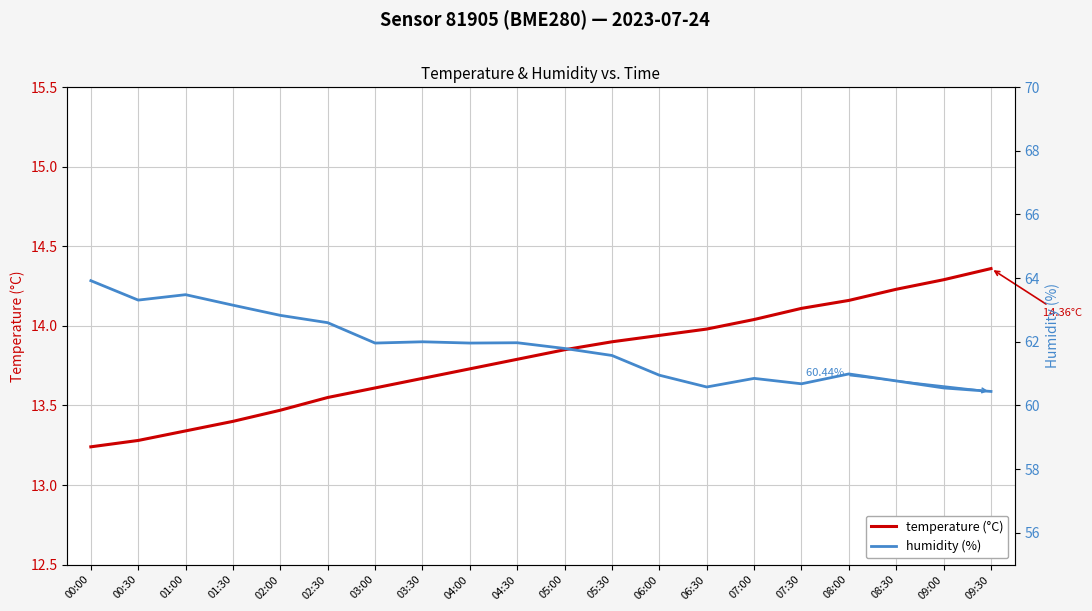

List the series in order of their overall mean, highest first.

humidity (%), temperature (°C)